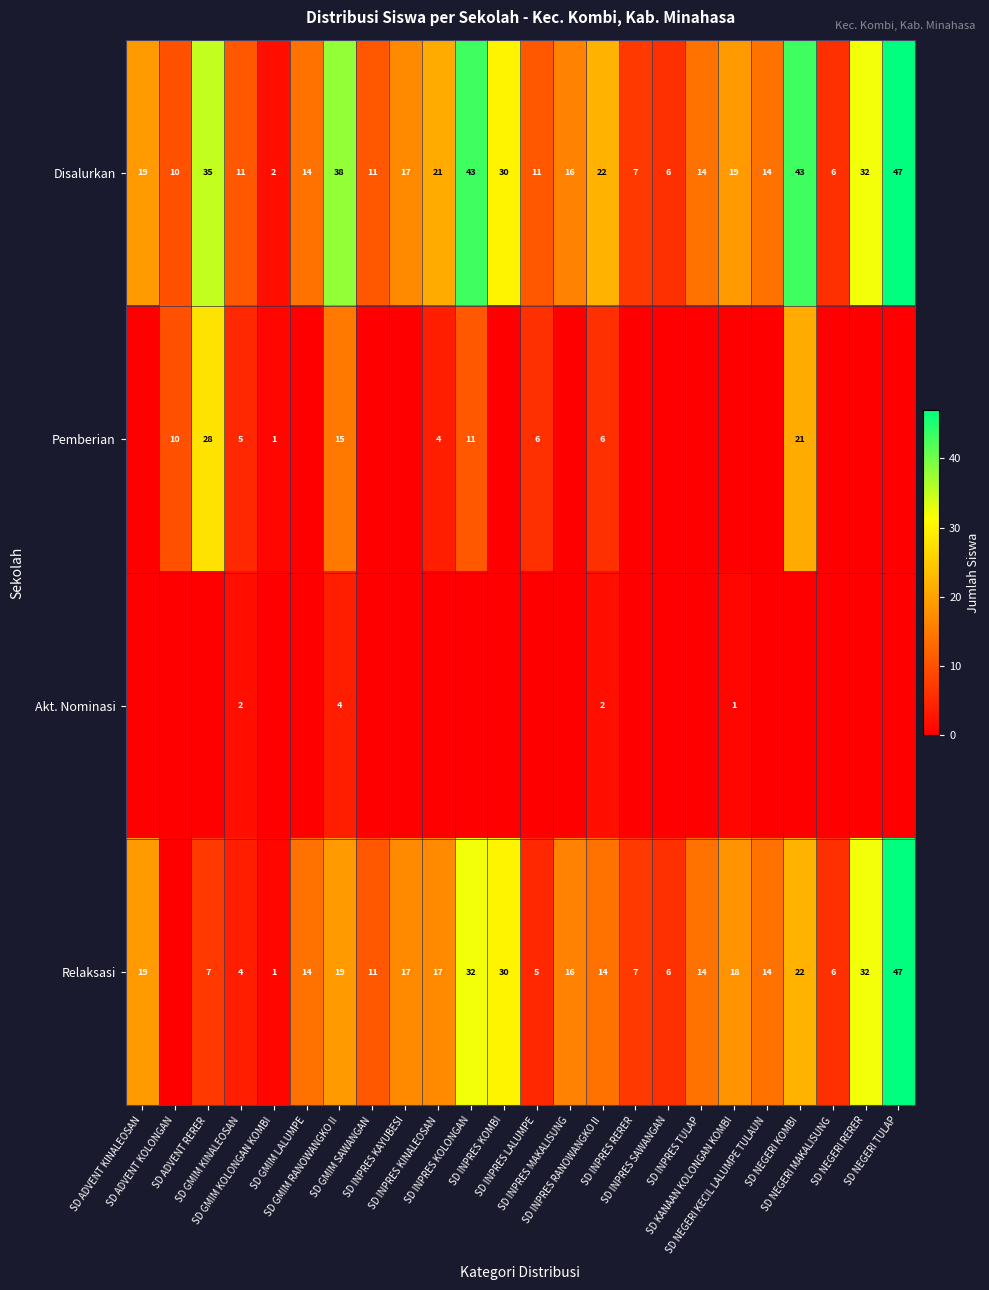

What is the difference between the Disalurkan values at SD NEGERI RERER and SD ADVENT KOLONGAN?

22